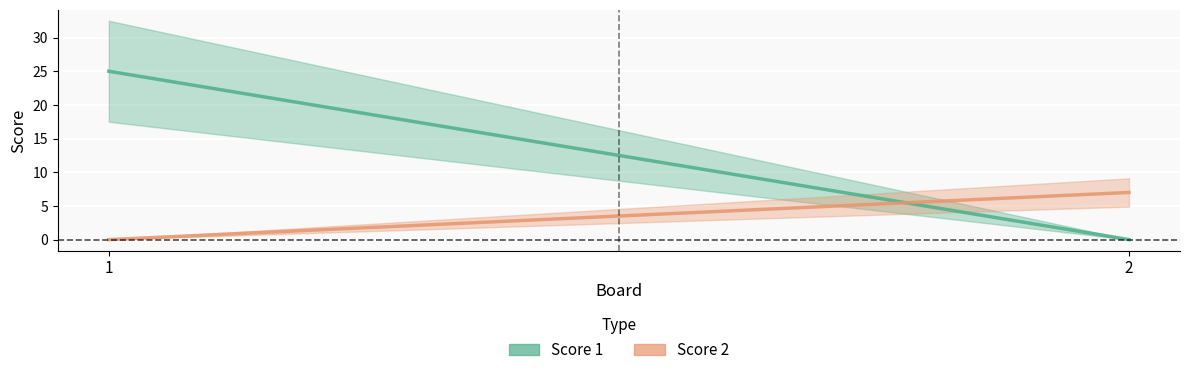

Which series changed the most between 1 and 2?

Score 1